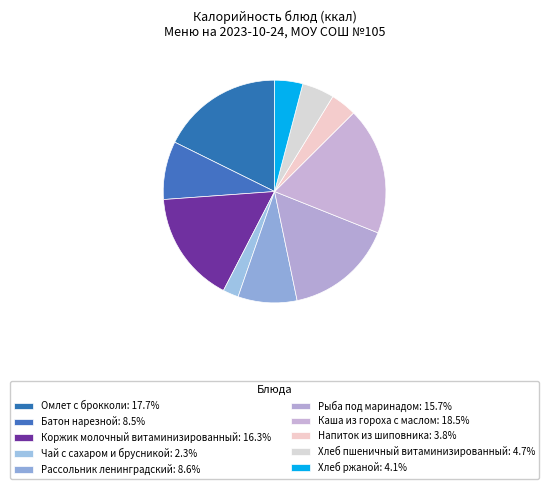

What percentage is the Напиток из шиповника slice, to the nearest percent?

4%